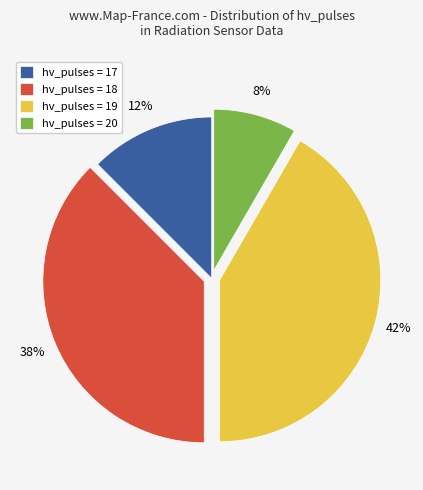

Which category has the smallest portion of the pie?

hv_pulses = 20